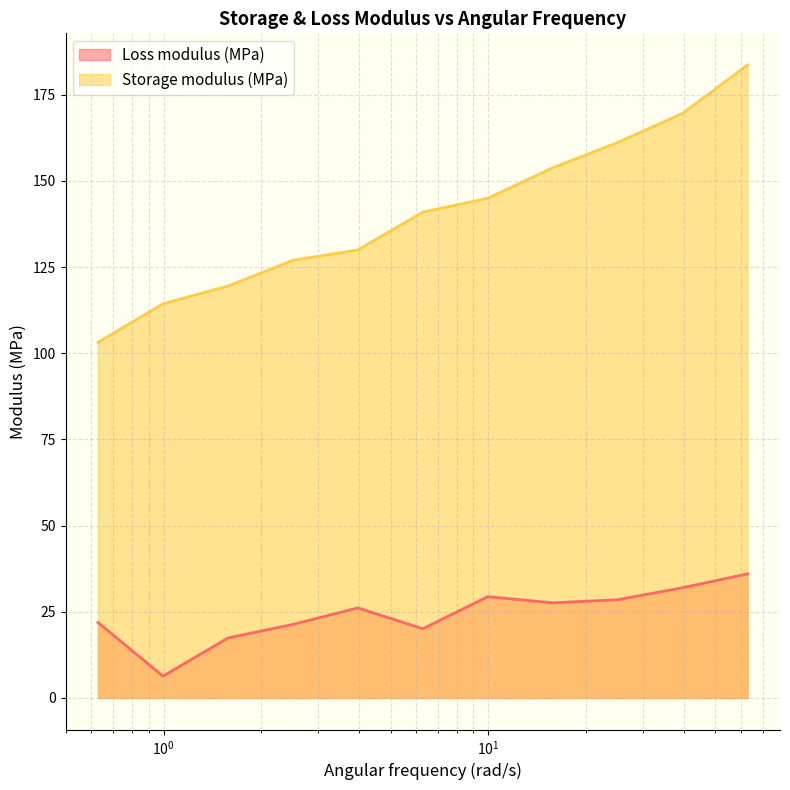

Reading left to right, extract all data points from this chart.

Loss modulus (MPa): 0.628319=21.9	0.995816=6.3	1.57827=17.4	2.50139=21.3	3.96441=26.1	6.28319=20.1	9.95822=29.4	15.7827=27.6	25.0135=28.5	39.6444=32.0	62.8319=36.0
Storage modulus (MPa): 0.628319=103.2	0.995816=114.4	1.57827=119.5	2.50139=127.0	3.96441=130.0	6.28319=141.0	9.95822=145.0	15.7827=153.8	25.0135=161.1	39.6444=169.6	62.8319=183.7